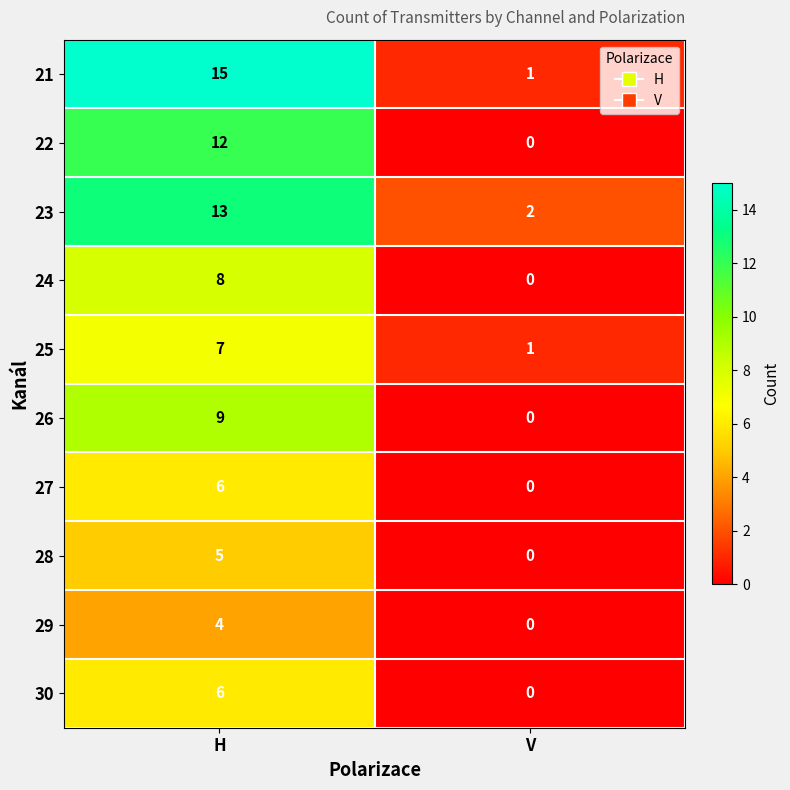

List the labels in order of 21 value, largest first.

H, V